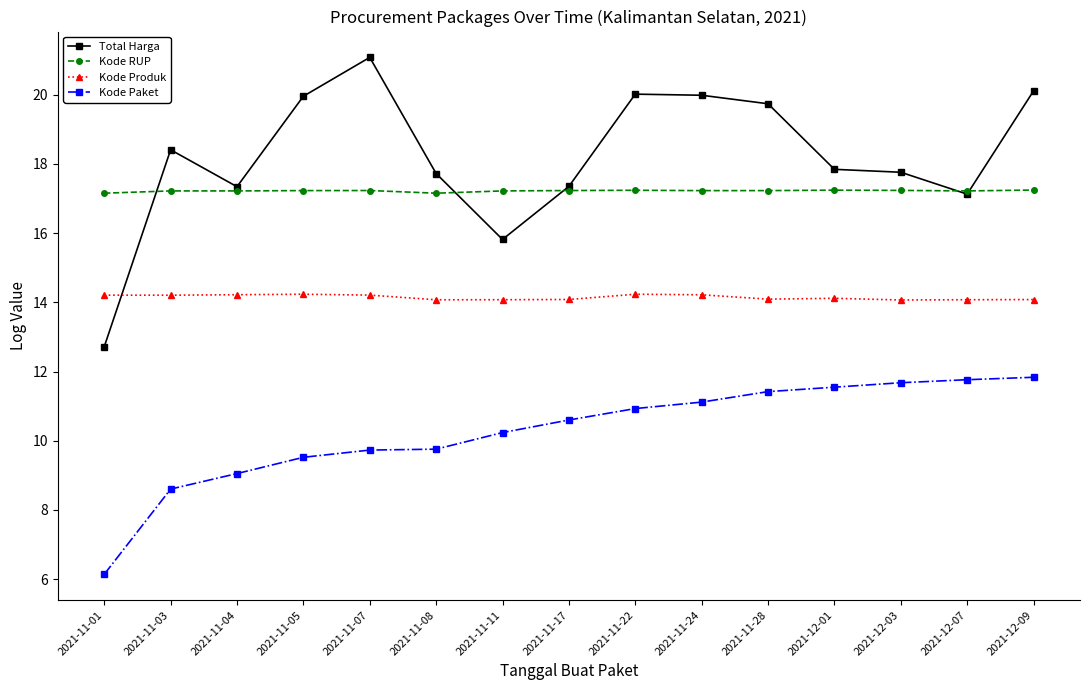

What are all the series names shown in the legend?

Total Harga, Kode RUP, Kode Produk, Kode Paket